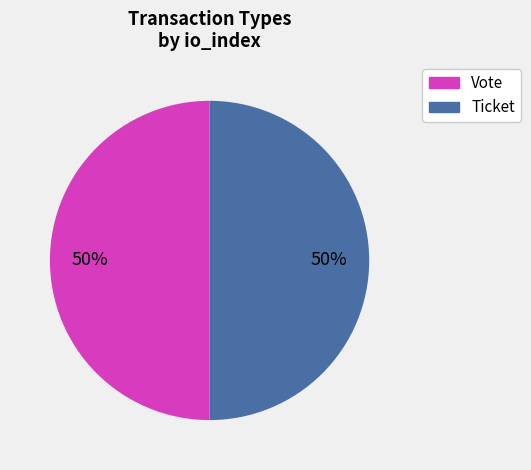

Approximately how many times larger is the value at Ticket compared to Vote?

1.0